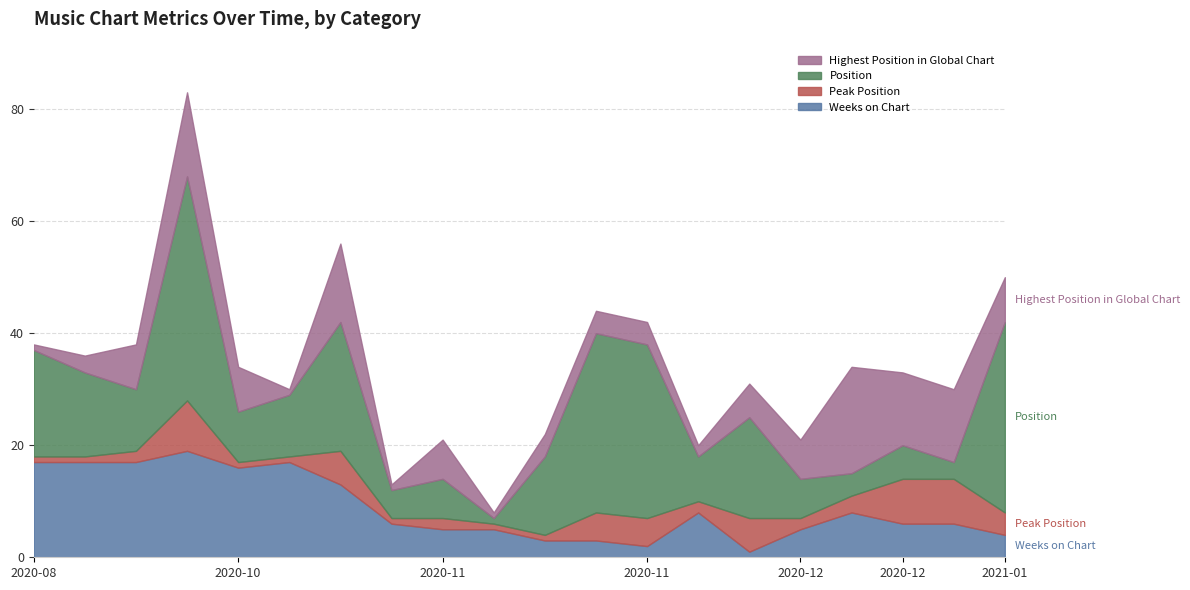

Rank the series by their average value, from highest to lowest.

Position, Weeks on Chart, Highest Position in Global Chart, Peak Position